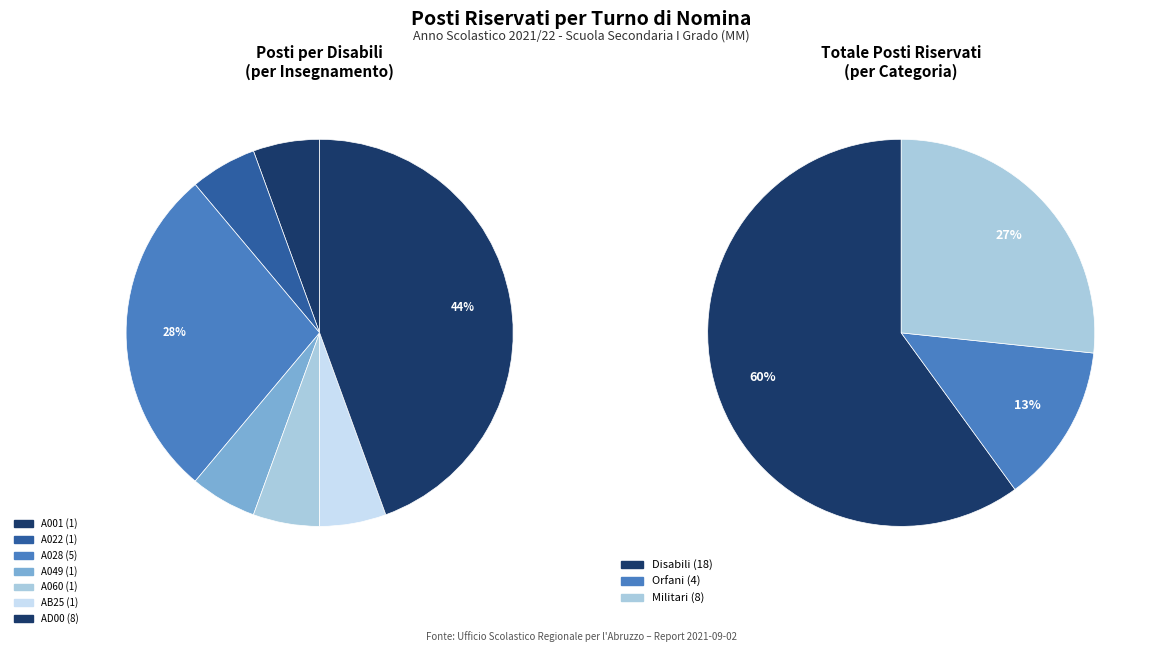

To the nearest percent, what is the average slice percentage?

14%